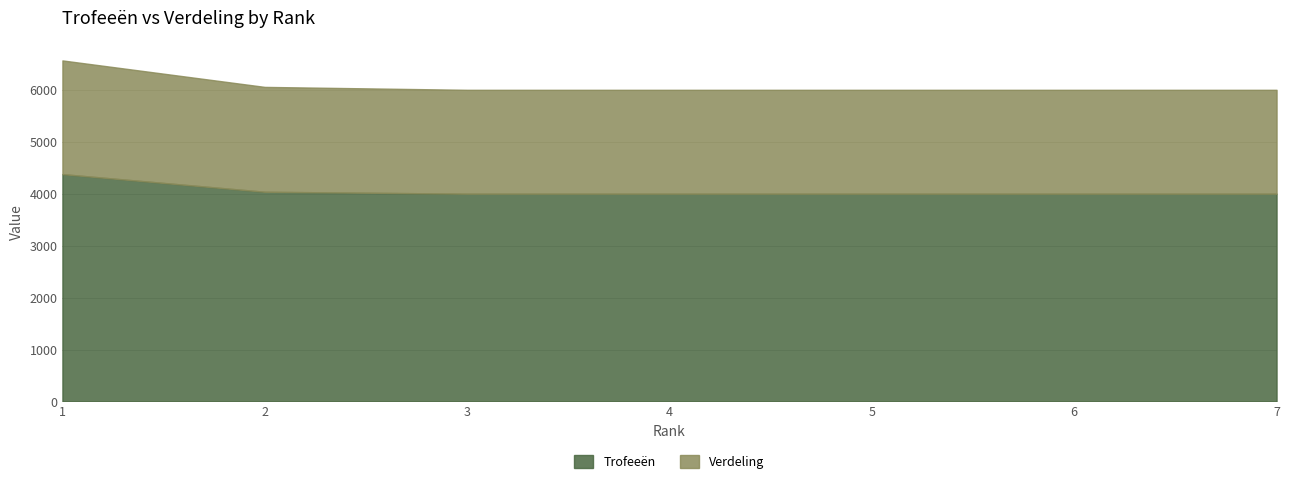

Which has a higher value, 7 or 1?

1